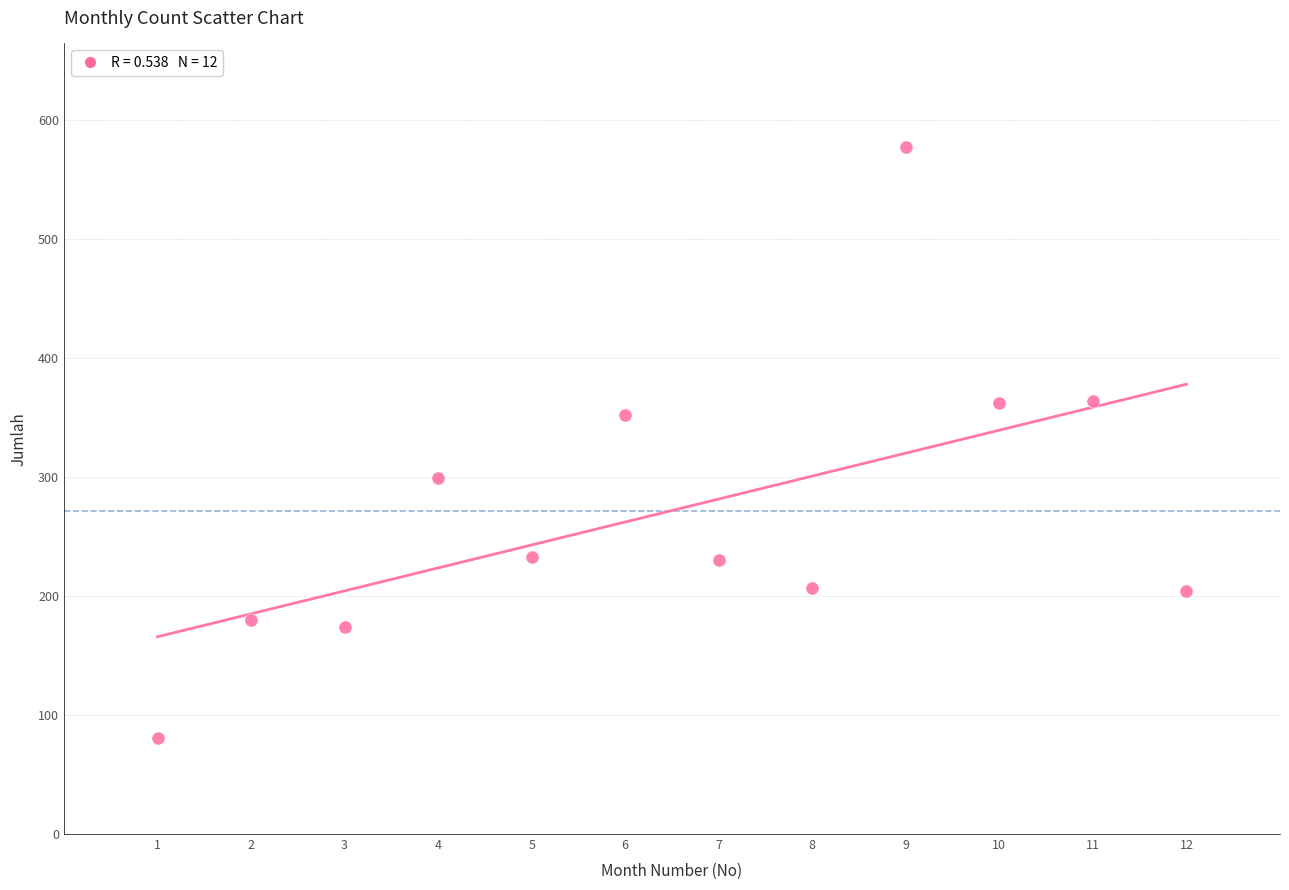

What Y value in the scatter plot is closest to 329?

352